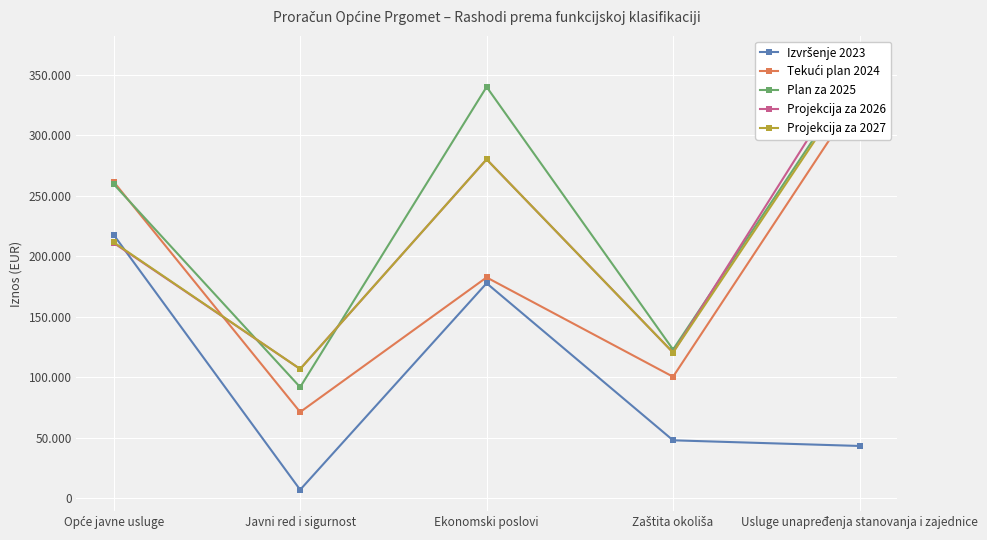

What is the difference between the highest and lowest values at Javni red i sigurnost?

99800.0